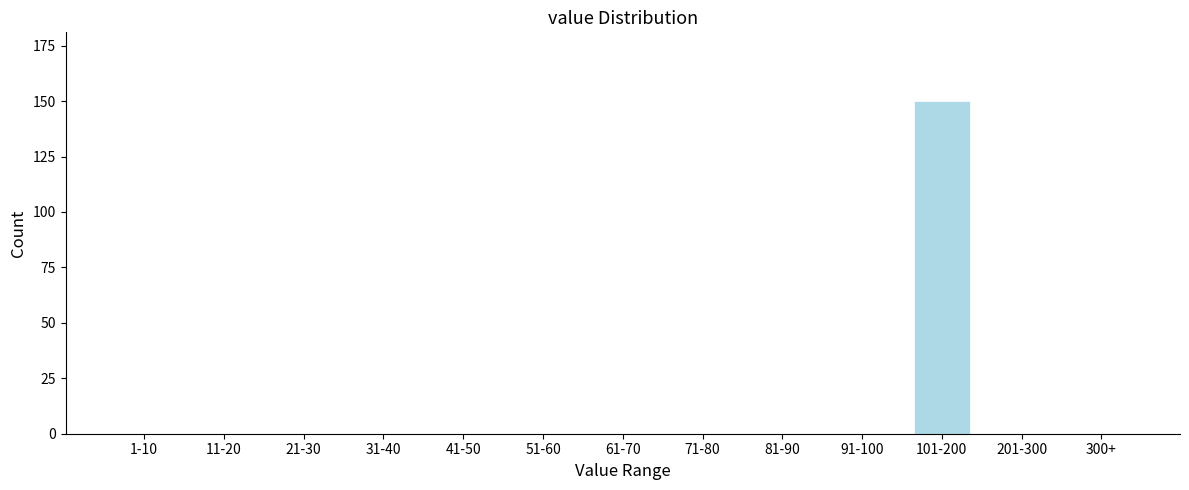

Reading left to right, what are all the values shown in this chart?

1-10=0	11-20=0	21-30=0	31-40=0	41-50=0	51-60=0	61-70=0	71-80=0	81-90=0	91-100=0	101-200=150	201-300=0	300+=0